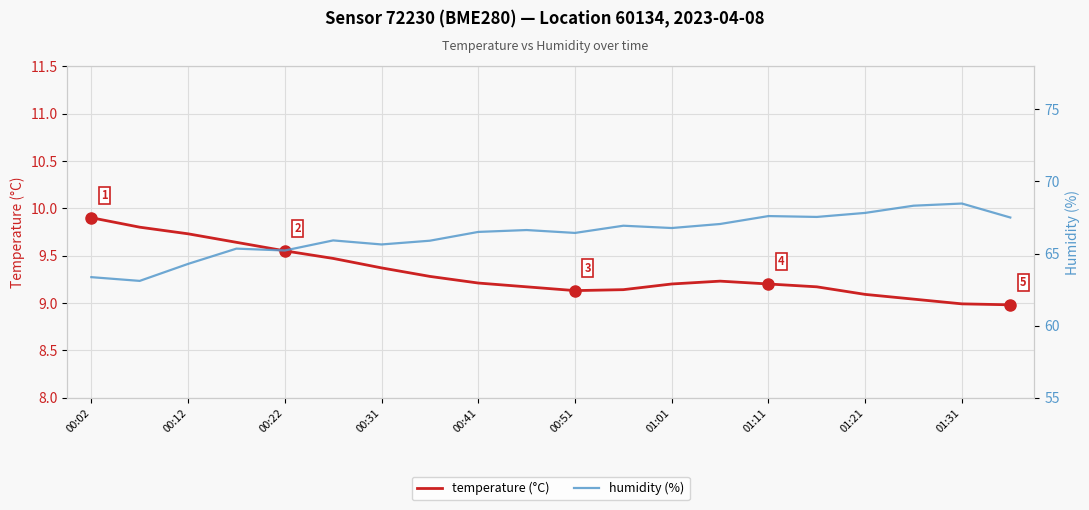

List the series in order of their overall mean, lowest first.

temperature (°C), humidity (%)